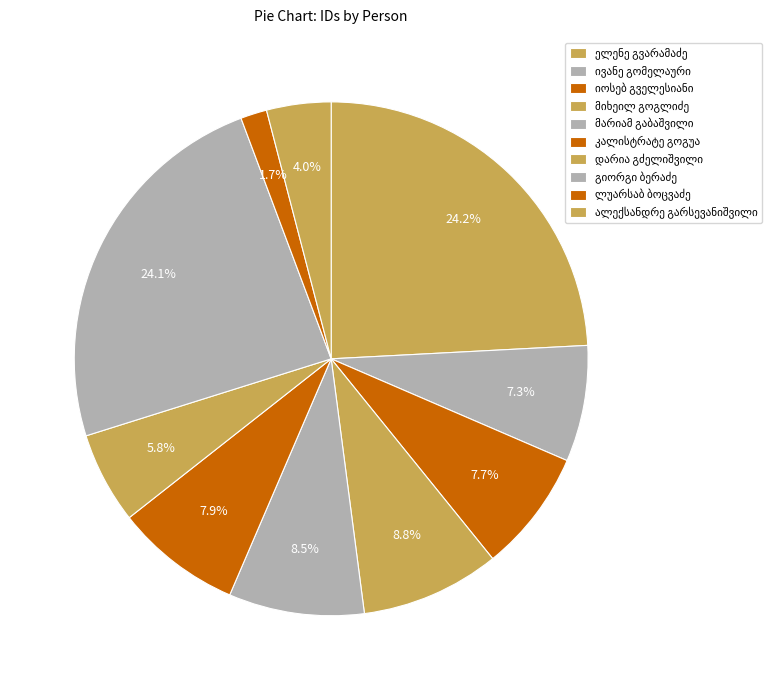

To the nearest percent, what is the difference between the კალისტრატე გოგუა and ელენე გვარამაძე slice percentages?

16%